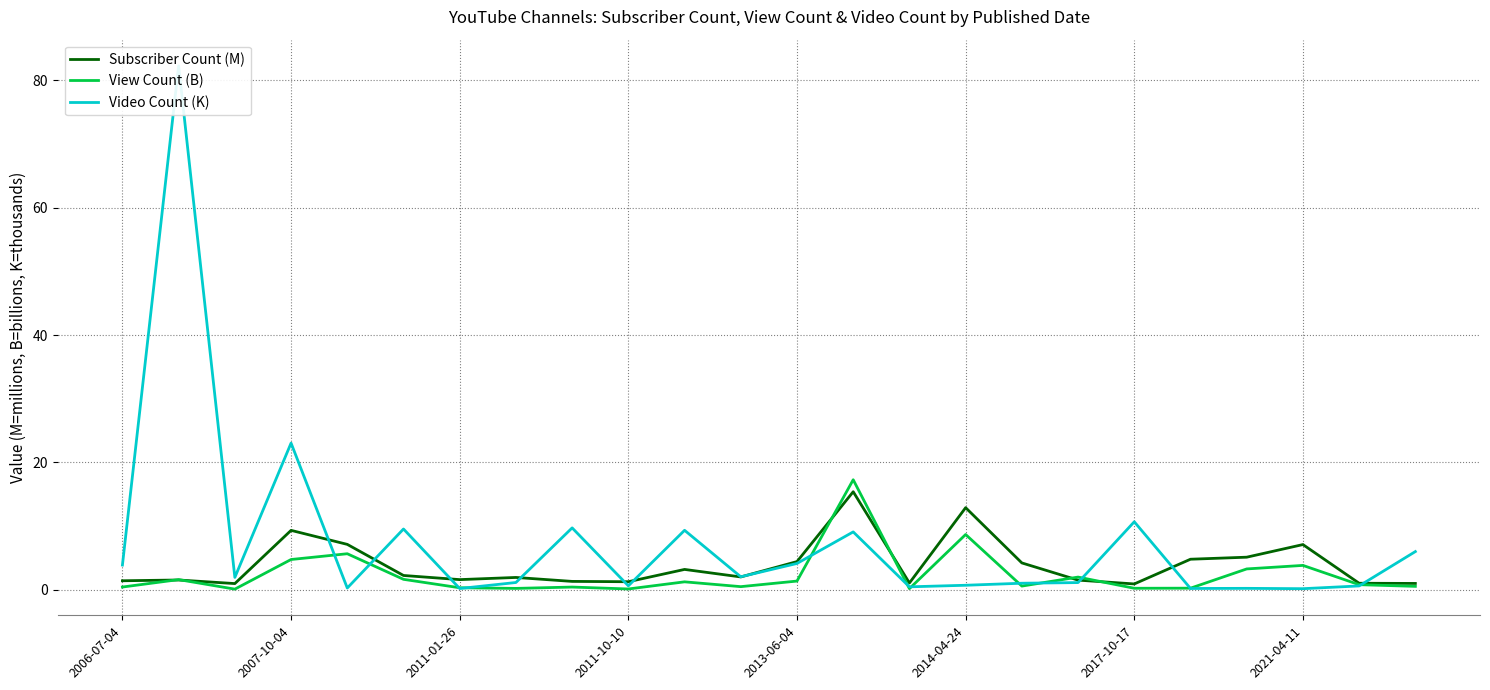

Is it true that Subscriber Count (M) equals 4.4 at 2013-06-04?

True